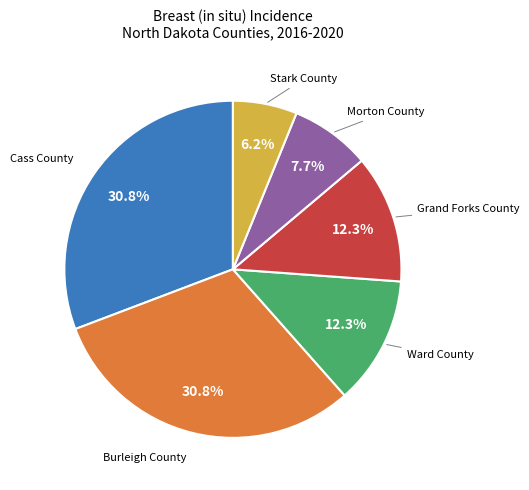

Is there any slice that represents more than half of the pie?

No